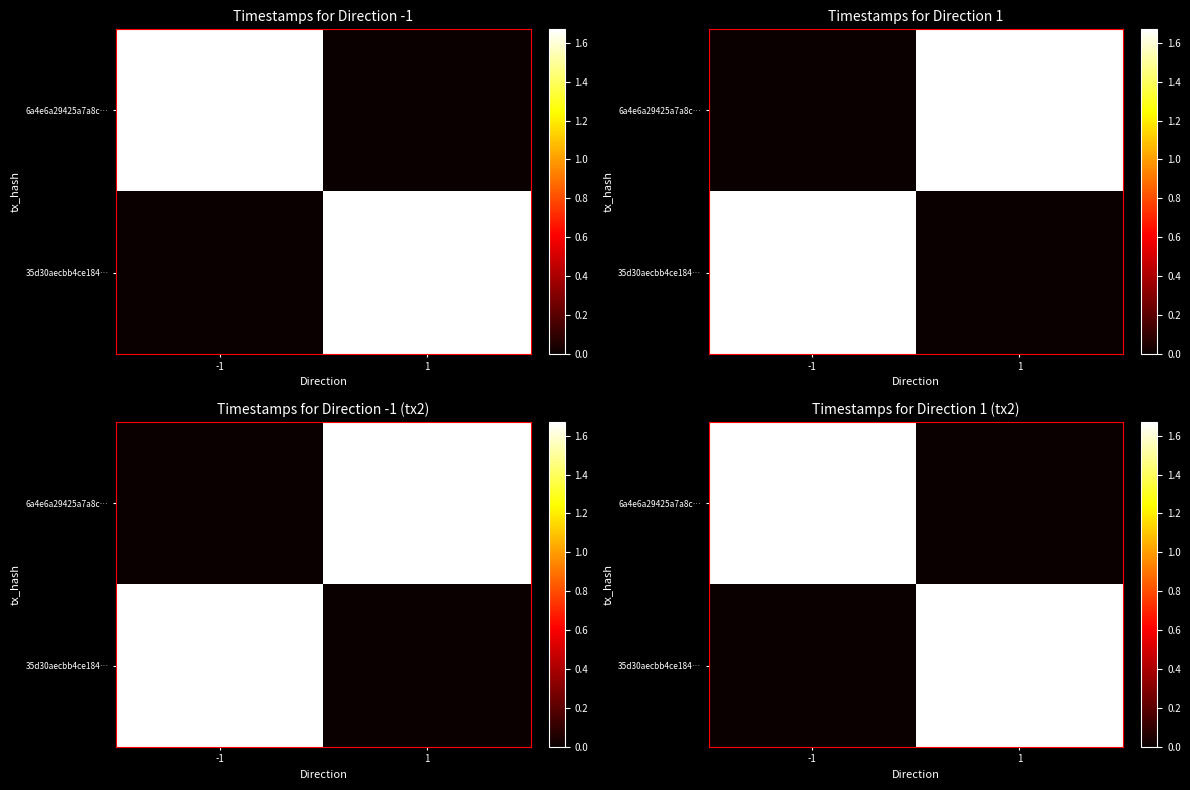

At how many categories does at least one series exceed 221765904?

2